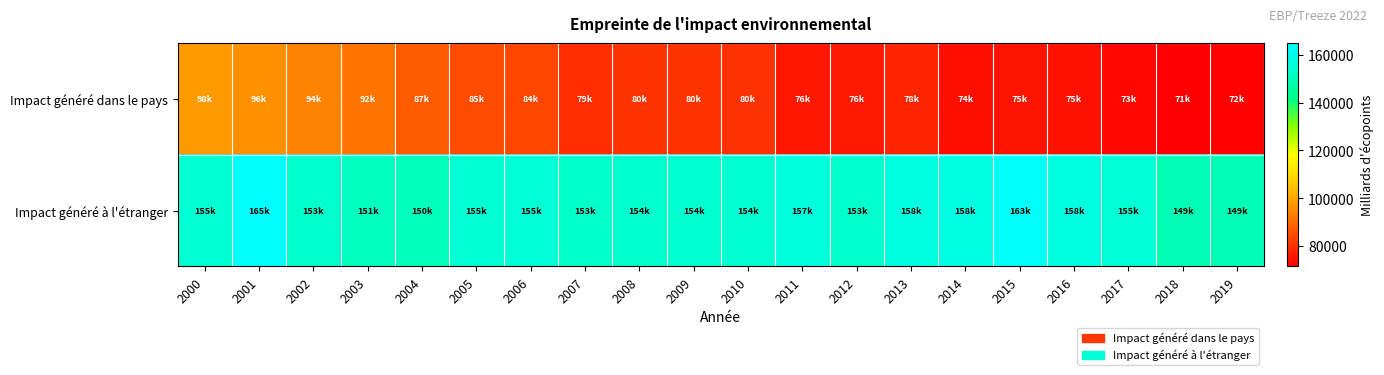

Reading right to left, list all the values displayed in this chart.

Impact généré dans le pays: 2019=71958.6	2018=71471.4	2017=72900.1	2016=74522.8	2015=74915.7	2014=74070.8	2013=78037.1	2012=76126.8	2011=75822.5	2010=79991.3	2009=80431.1	2008=80414.0	2007=79431.2	2006=83615.4	2005=84610.4	2004=87440.4	2003=91817.6	2002=93856.2	2001=96480.7	2000=98018.9
Impact généré à l'étranger: 2019=149100.5	2018=148900.7	2017=155240.9	2016=157597.0	2015=163401.0	2014=158497.8	2013=157772.7	2012=153318.8	2011=157125.4	2010=154095.9	2009=153935.5	2008=153503.2	2007=153085.8	2006=155243.0	2005=154730.4	2004=150388.6	2003=151093.9	2002=153336.0	2001=164898.8	2000=154669.8